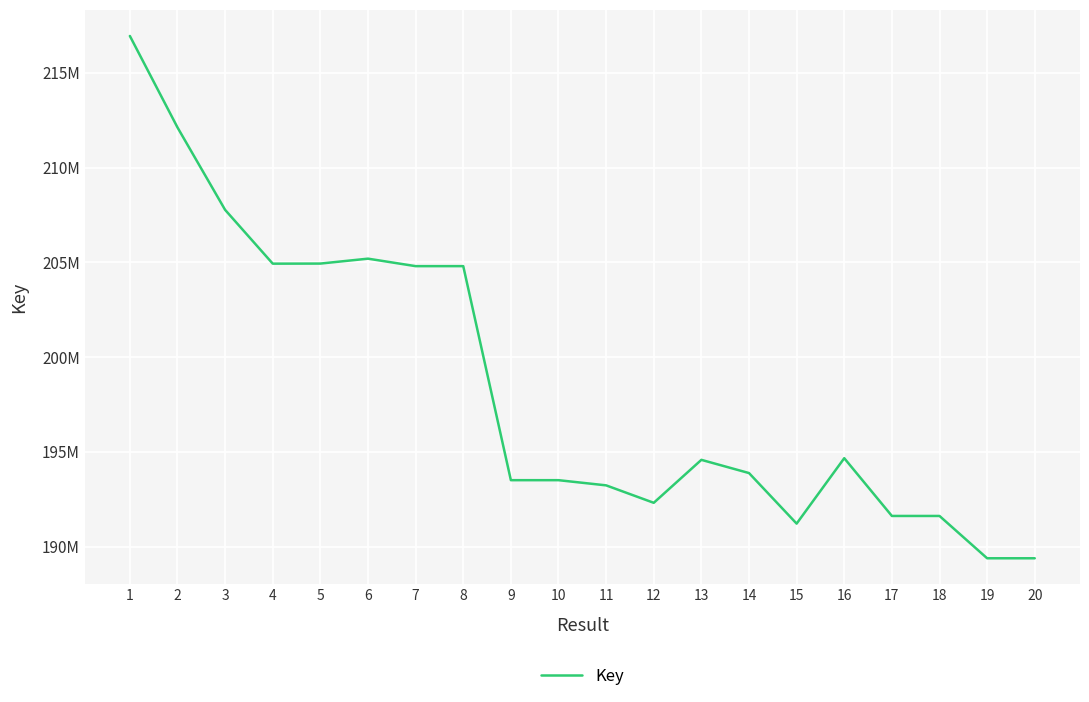

Is this an area chart (filled region under the line)?

No